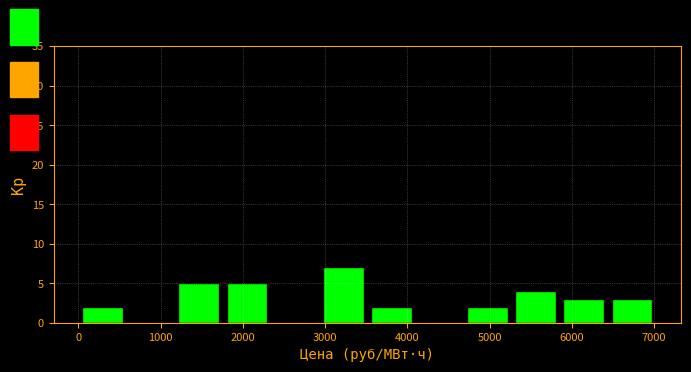

Reading left to right, transcribe this chart: for each bar, give the range it covers on the x-axis and its height. Neither the bar edges nor the heights are printed on the chart, so give them approximately, as read against the axes.

0 to 600: 2
600 to 1200: 0
1200 to 1800: 5
1800 to 2300: 5
2300 to 2900: 0
2900 to 3500: 7
3500 to 4100: 2
4100 to 4700: 0
4700 to 5300: 2
5300 to 5900: 4
5900 to 6400: 3
6400 to 7000: 3